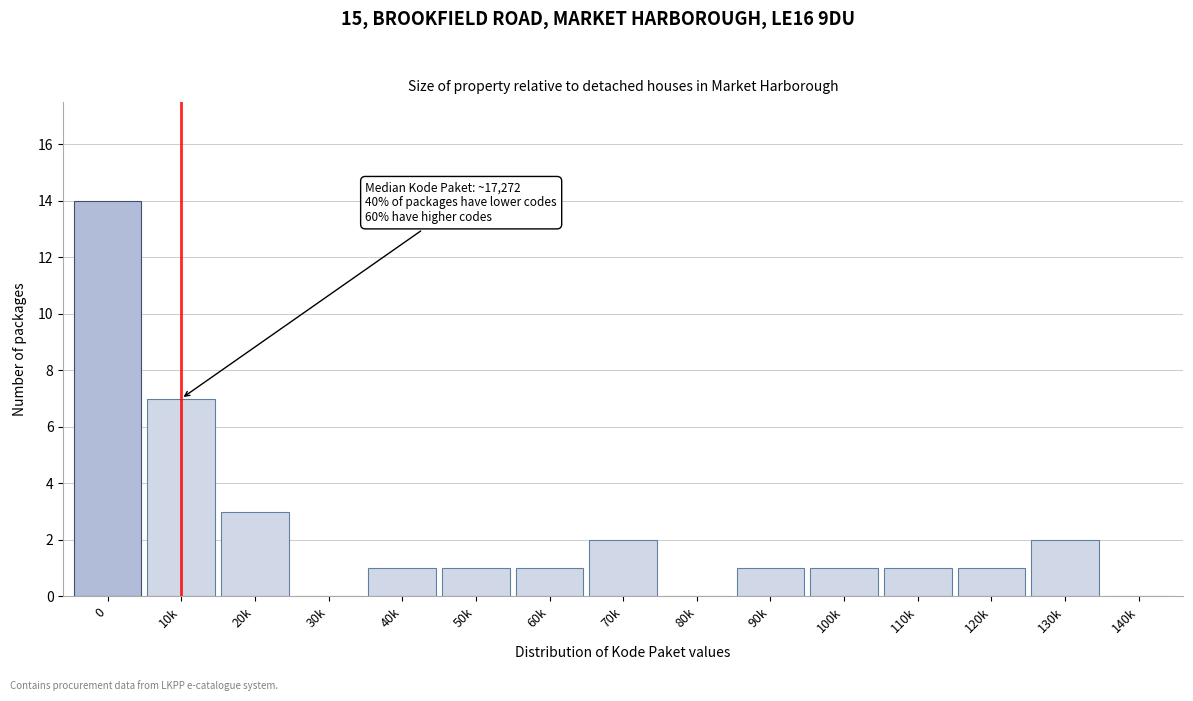

Reading left to right, extract all data points from this chart.

0=14	10k=7	20k=3	30k=0	40k=1	50k=1	60k=1	70k=2	80k=0	90k=1	100k=1	110k=1	120k=1	130k=2	140k=0